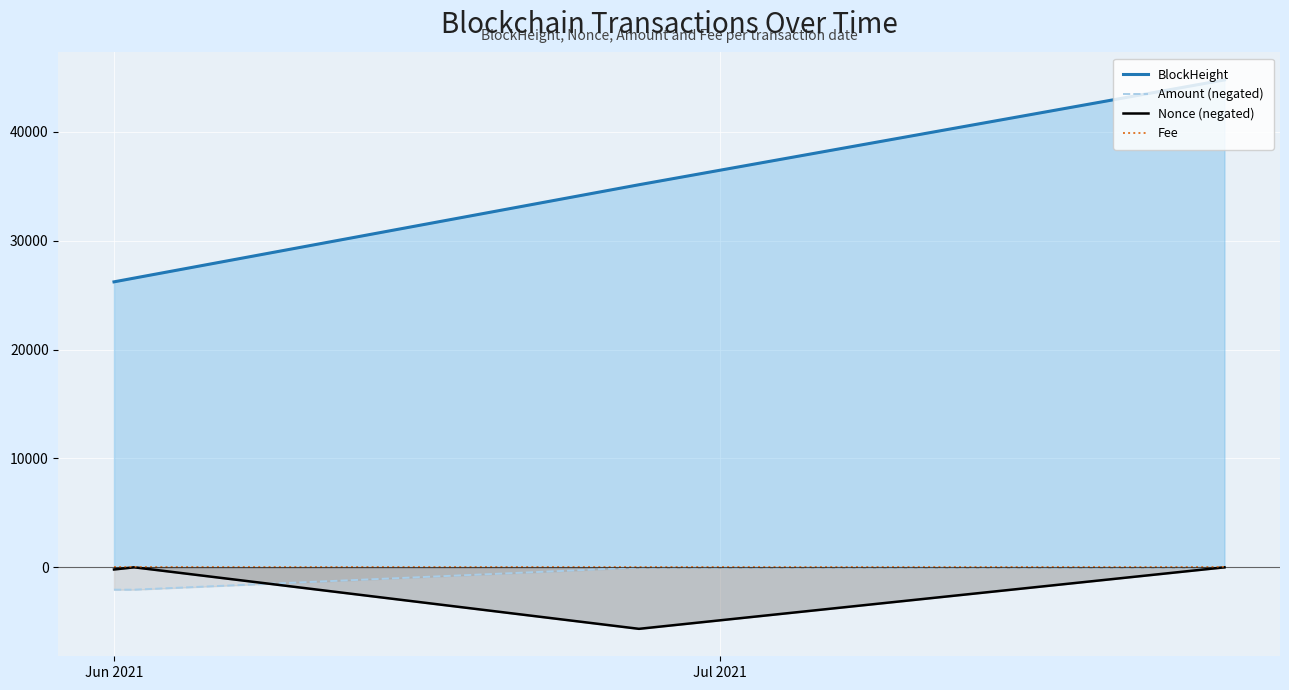

Which series has the largest total across all categories?

BlockHeight